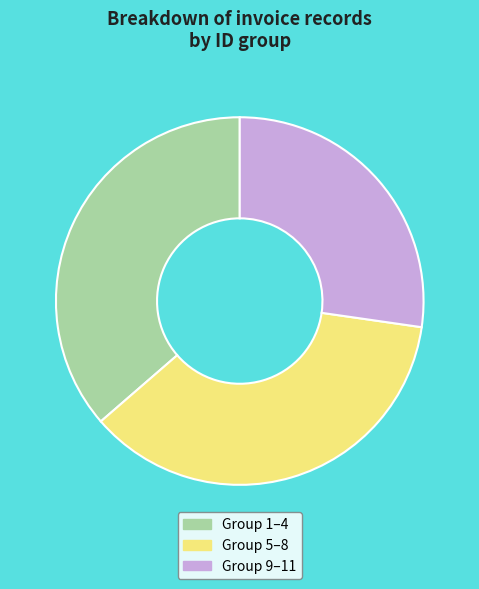

How many slices are in this pie chart?

3